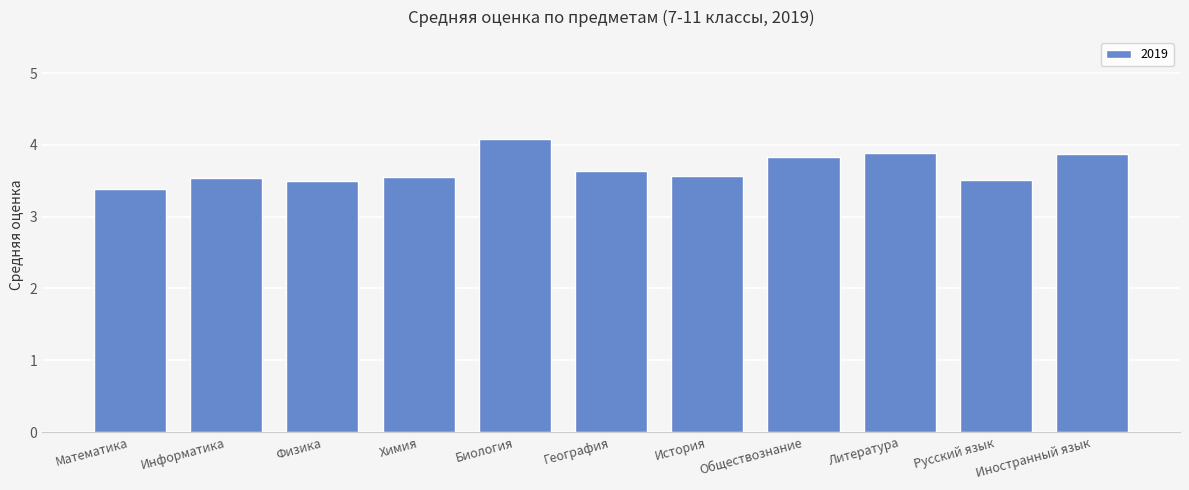

Is it true that the value at История is 2.4?

False